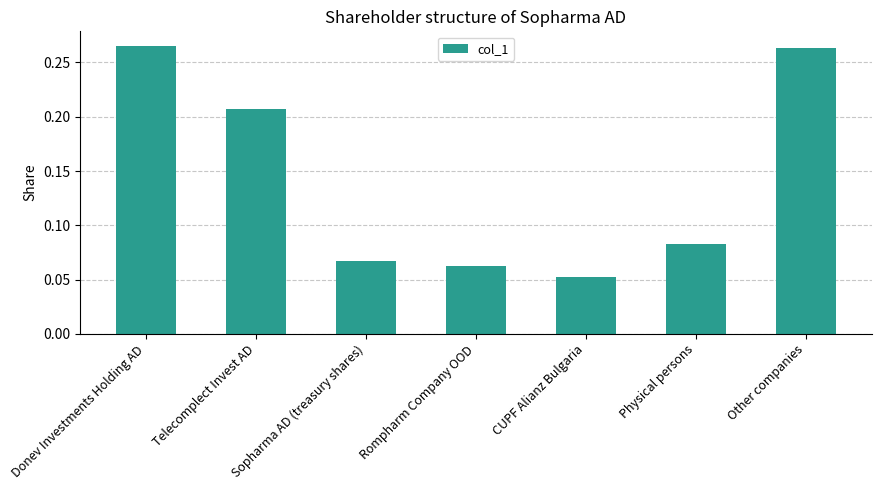

What is the sum of all values?

1.0